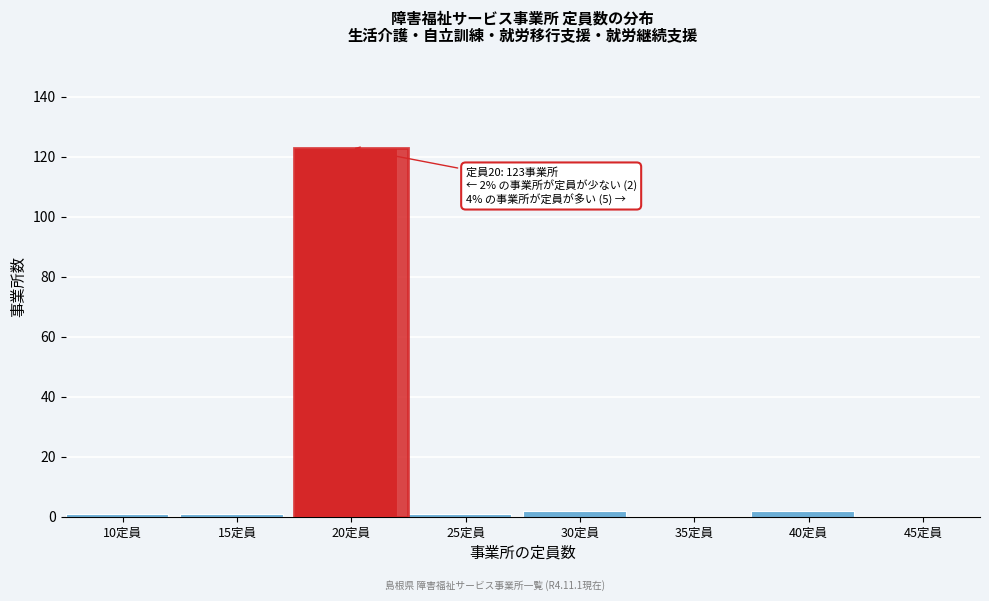

Reading right to left, extract all data points from this chart.

45定員=0	40定員=2	35定員=0	30定員=2	25定員=1	20定員=123	15定員=1	10定員=1